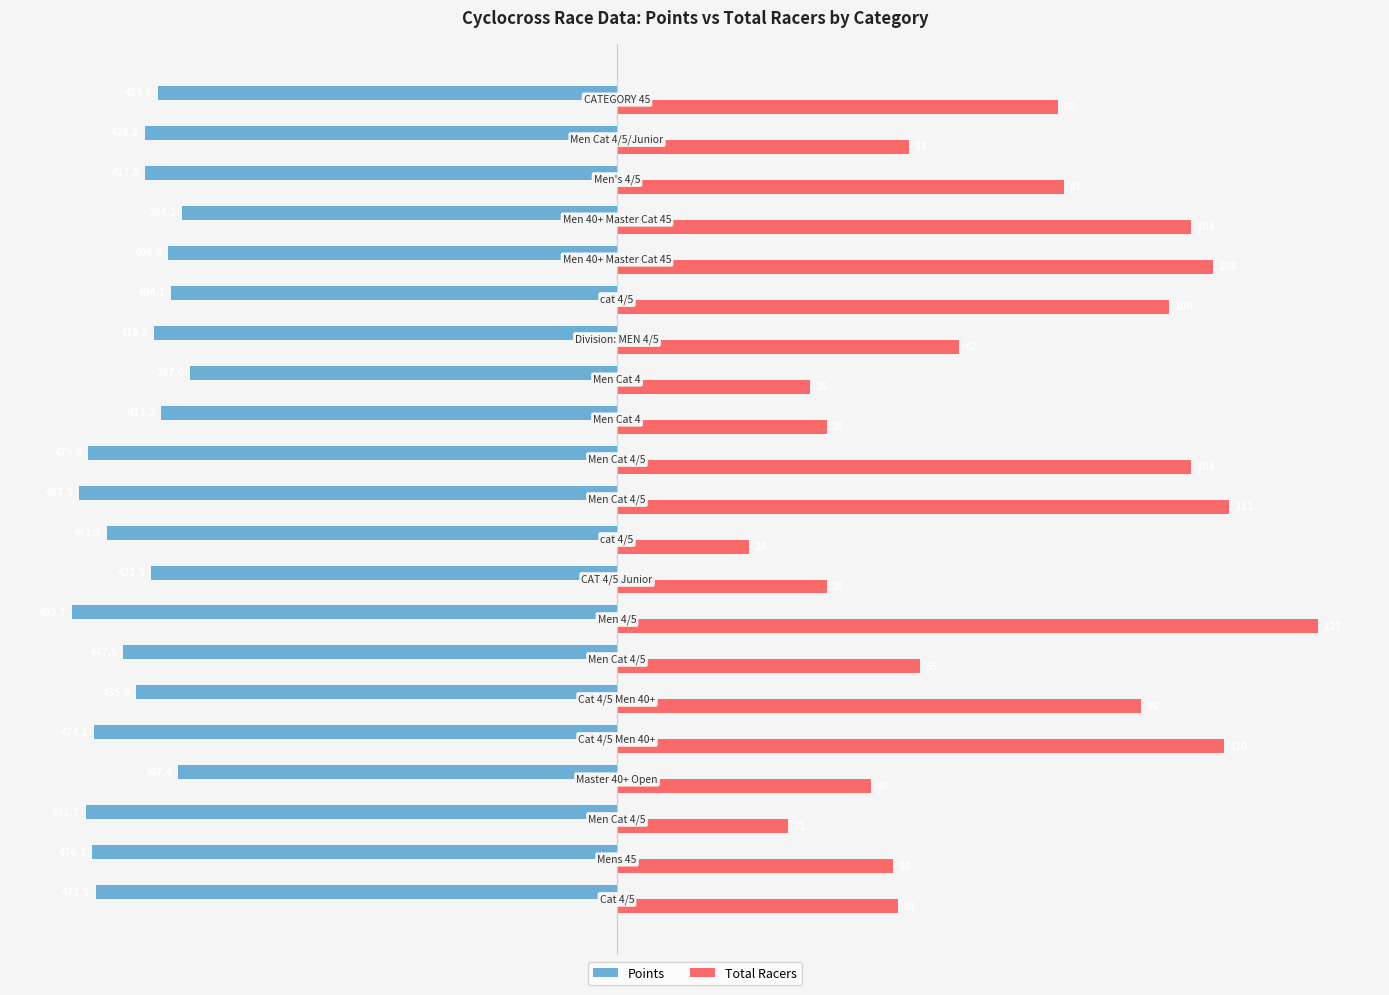

What is the sum of all Total Racers values?

1503.0